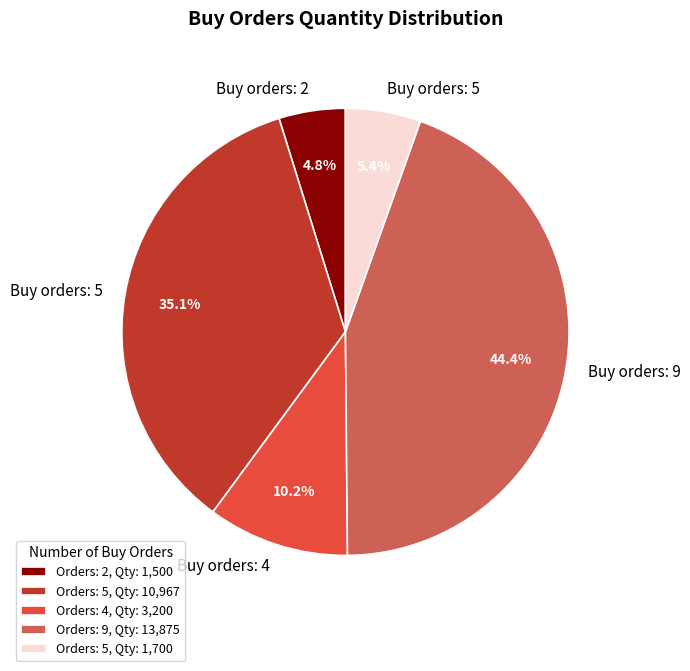

Approximately how many times larger is the value at Orders: 4, Qty: 3,200 compared to Orders: 5, Qty: 1,700?

1.9